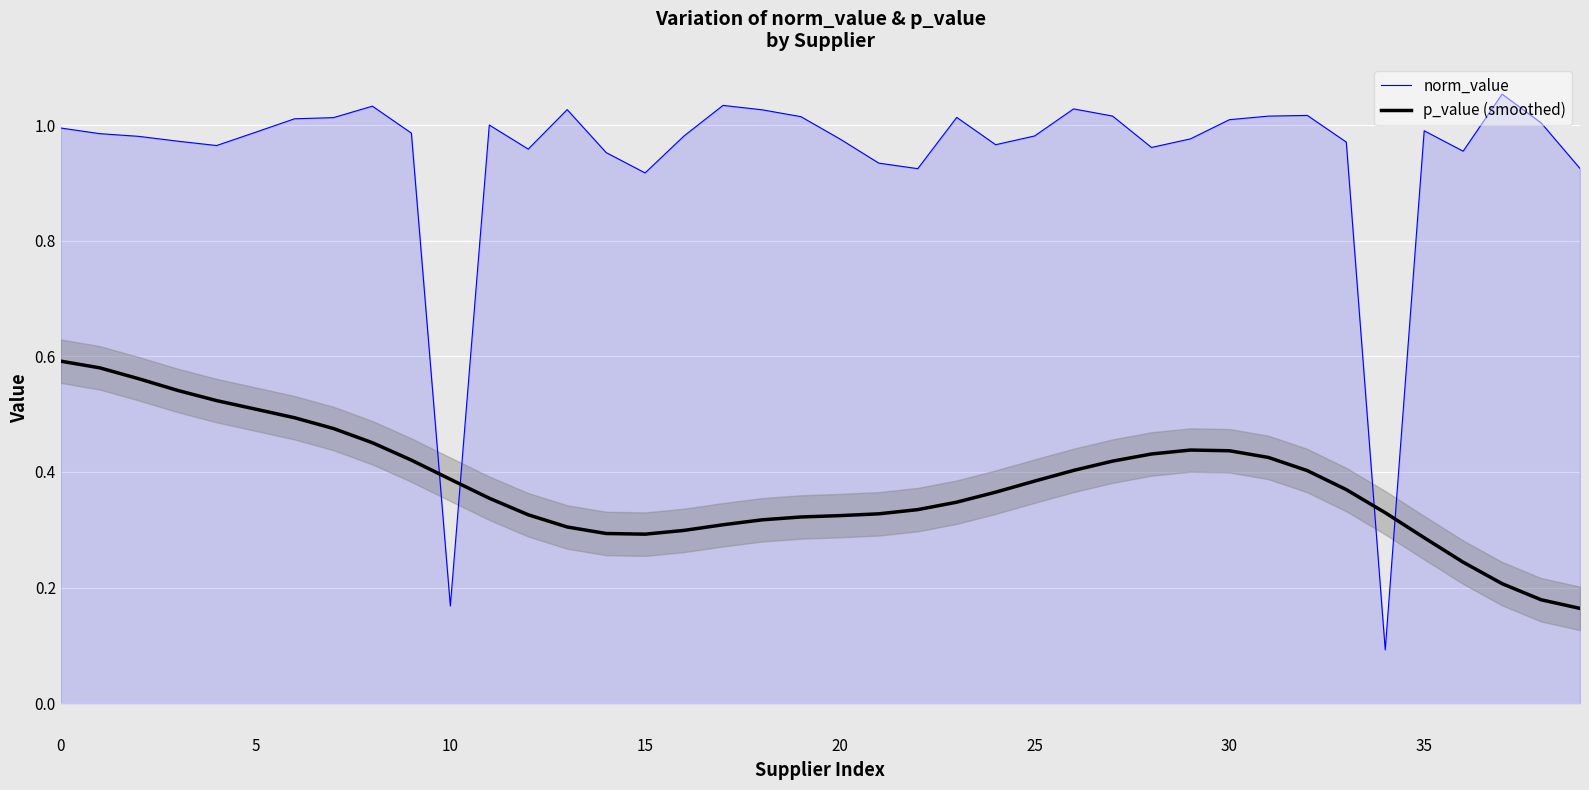

In p_value (smoothed), how many points are lower than both neighbors (excluding endpoints)?

1